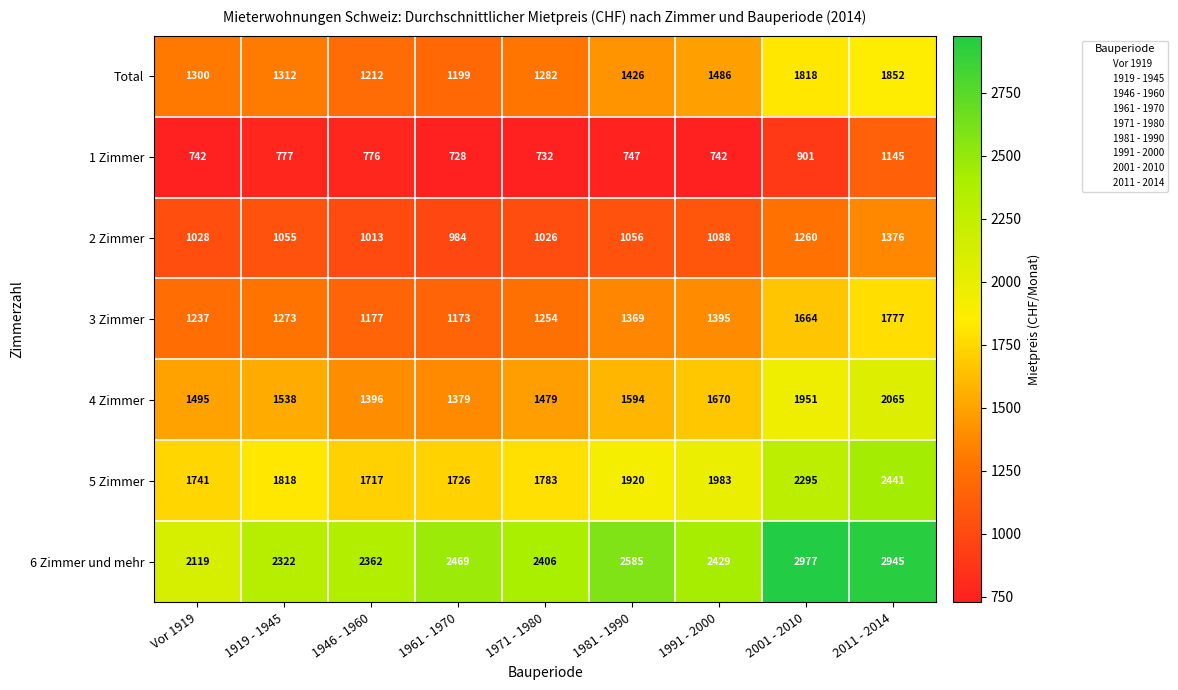

How many categories are shown in the chart?

9